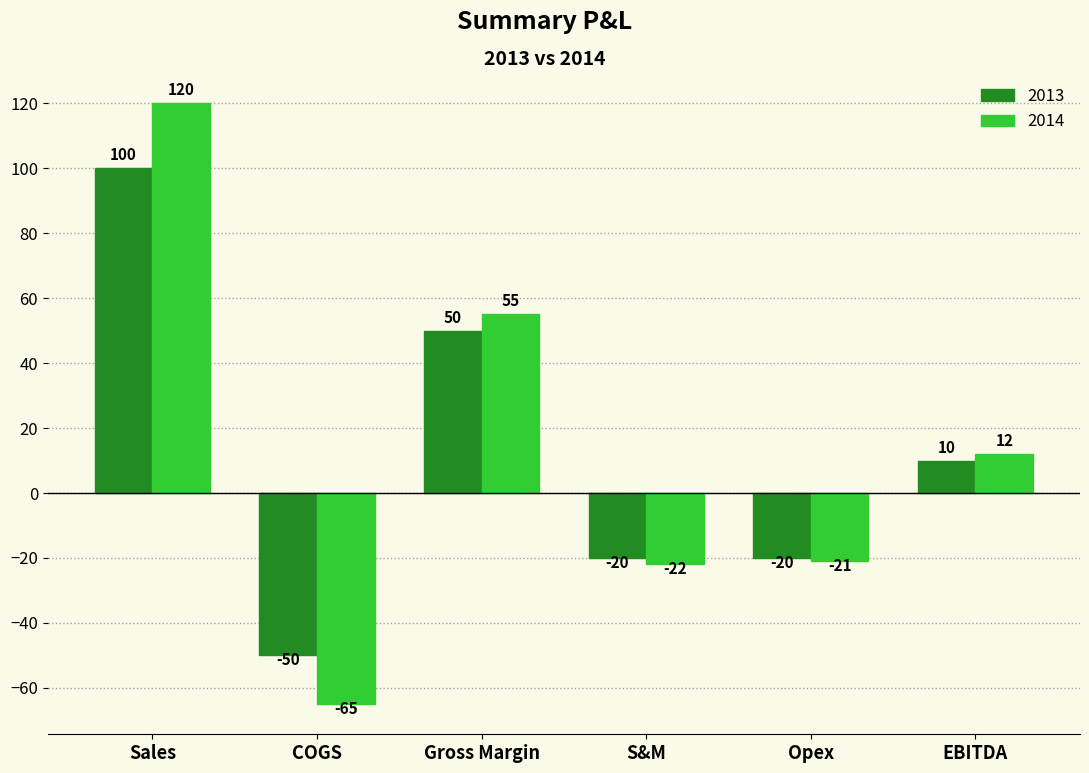

Reading left to right, extract all data points from this chart.

2013: 100	-50	50	-20	-20	10
2014: 120	-65	55	-22	-21	12